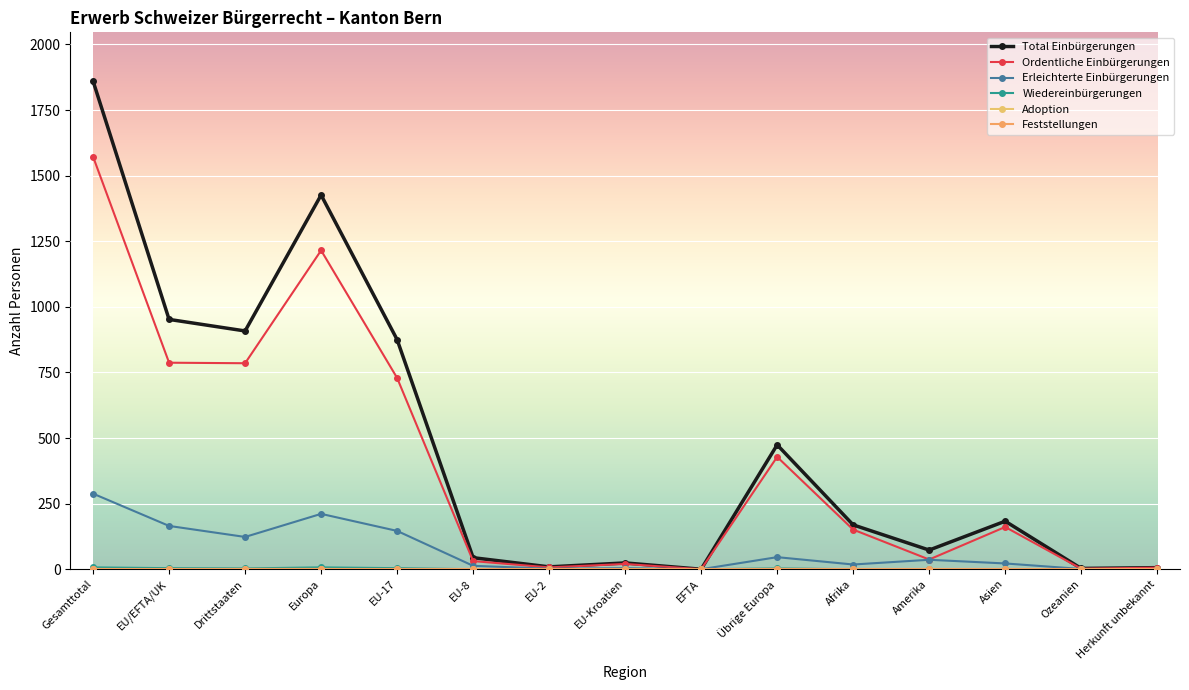

How many series are shown in this chart?

6